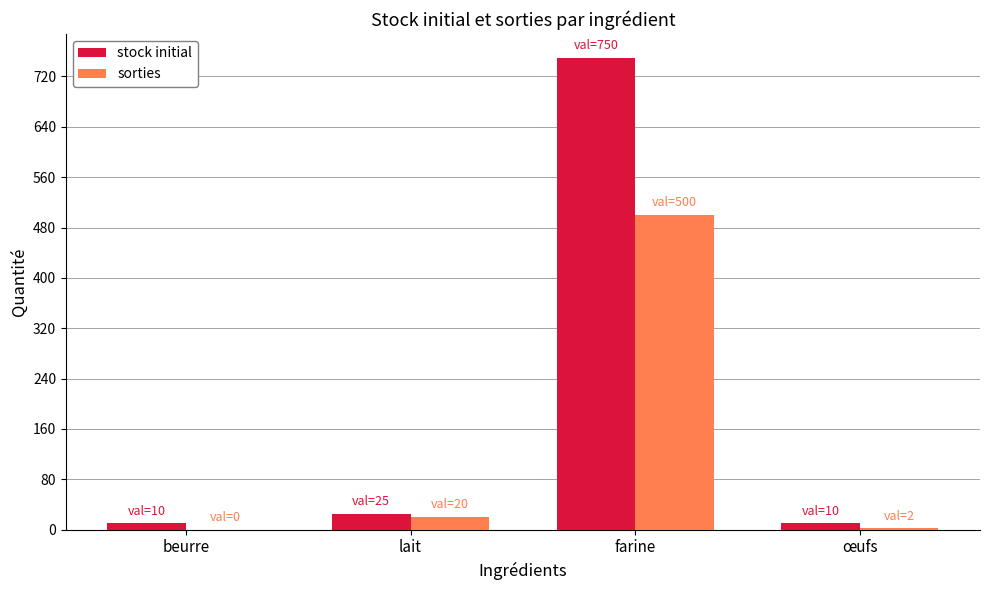

Which series changed the most between lait and farine?

stock initial